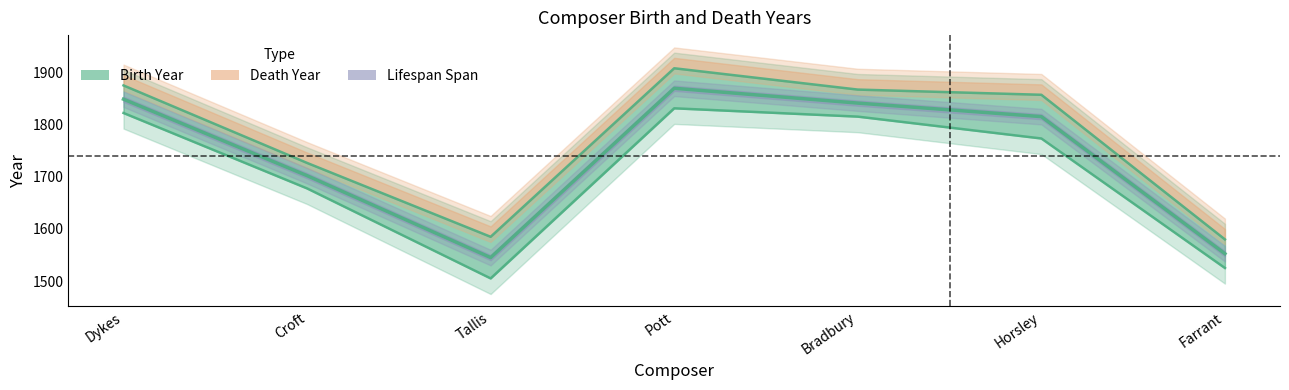

At which category does the data reach its first local peak?

Pott